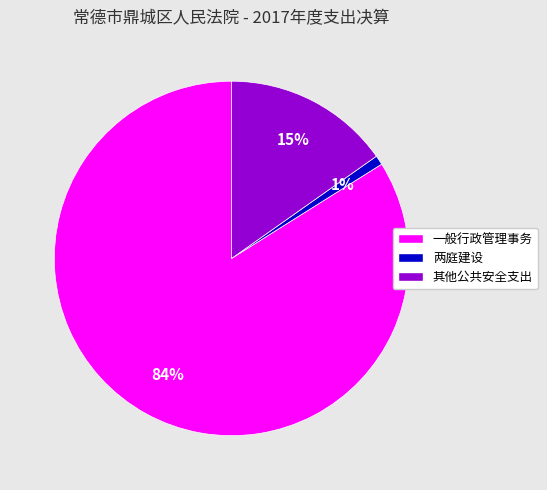

Do 两庭建设 and 其他公共安全支出 together represent more than half of the pie?

No